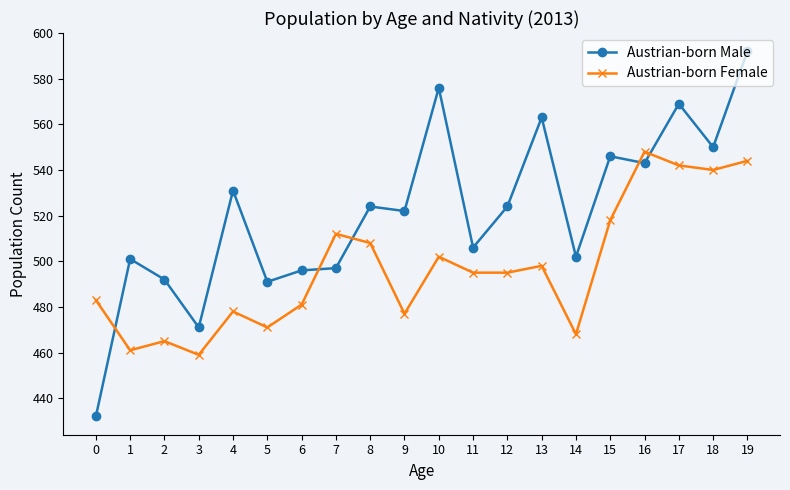

Count the number of categories in the chart.

20